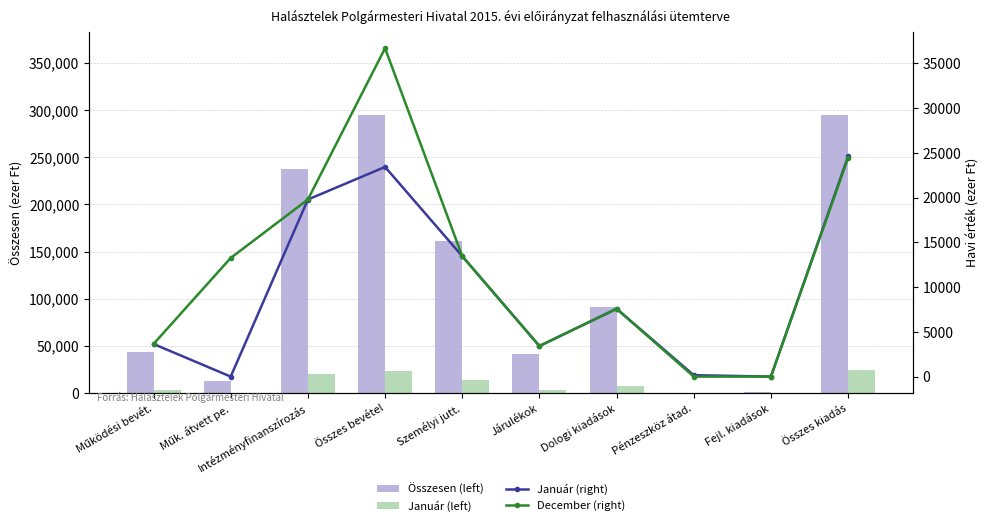

What value does the Január (right) series have at Dologi kiadások, to the nearest 100?

7600